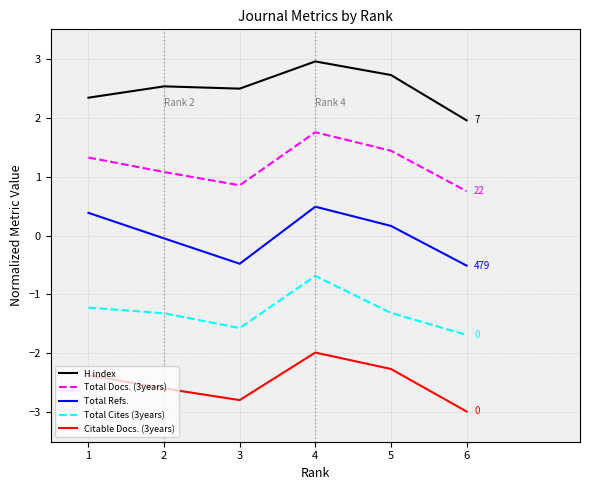

Which series changed the most between 4 and 6?

Total Refs.